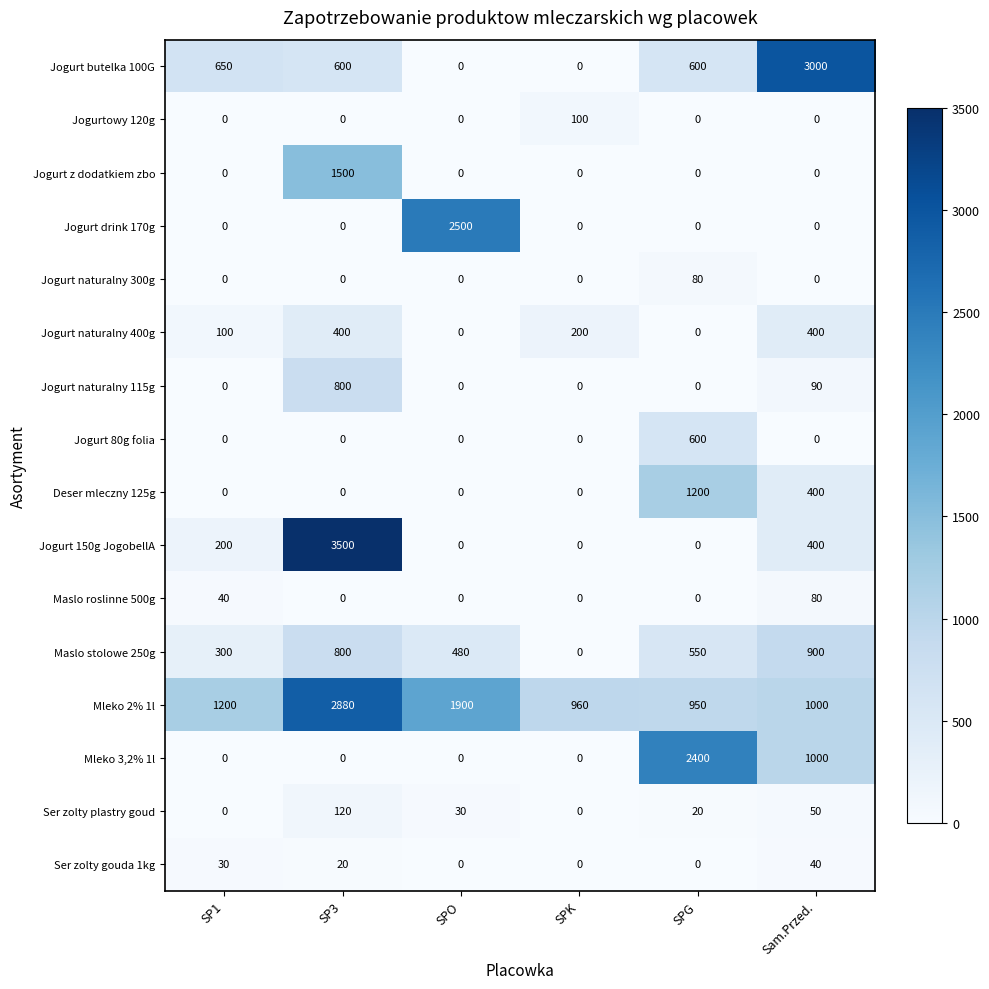

What is the sum of the Maslo roslinne 500g values at SP1 and SPG?

40